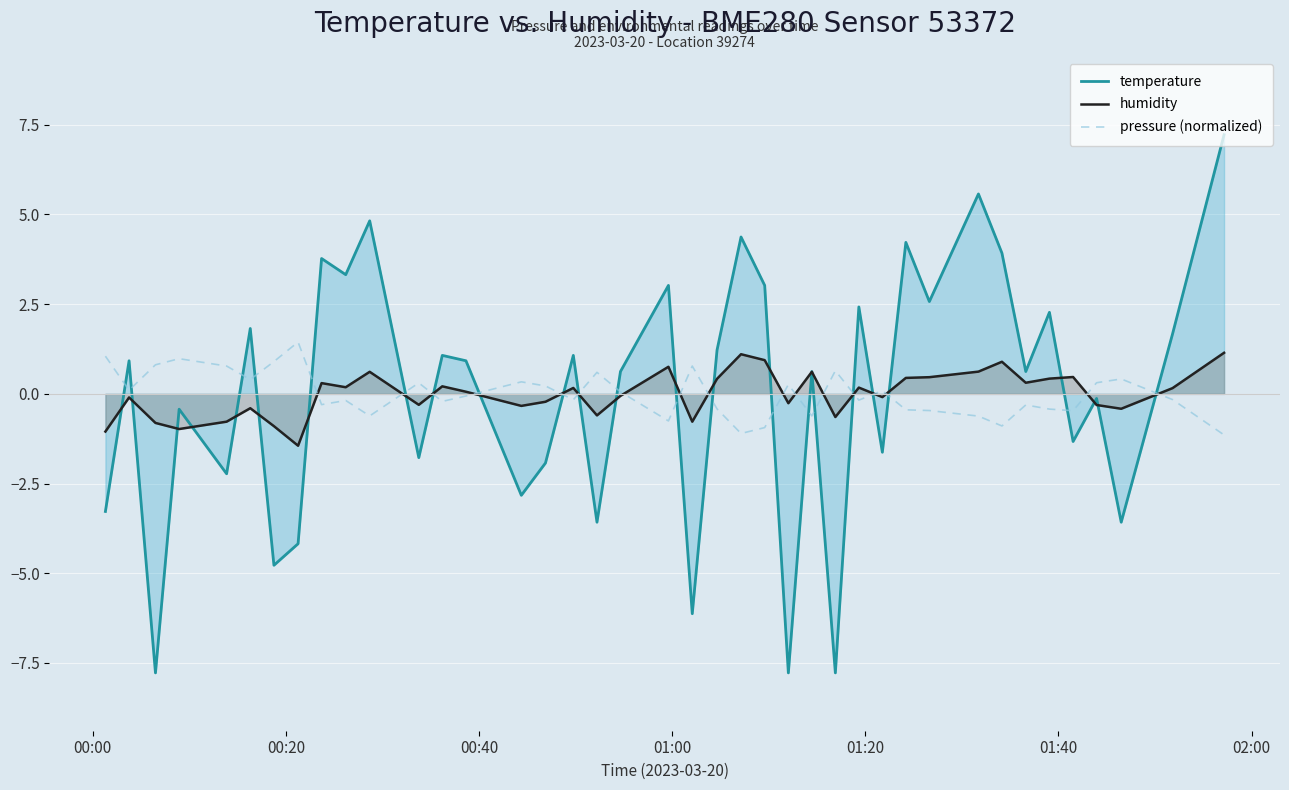

What is the highest value of the temperature series?

7.2